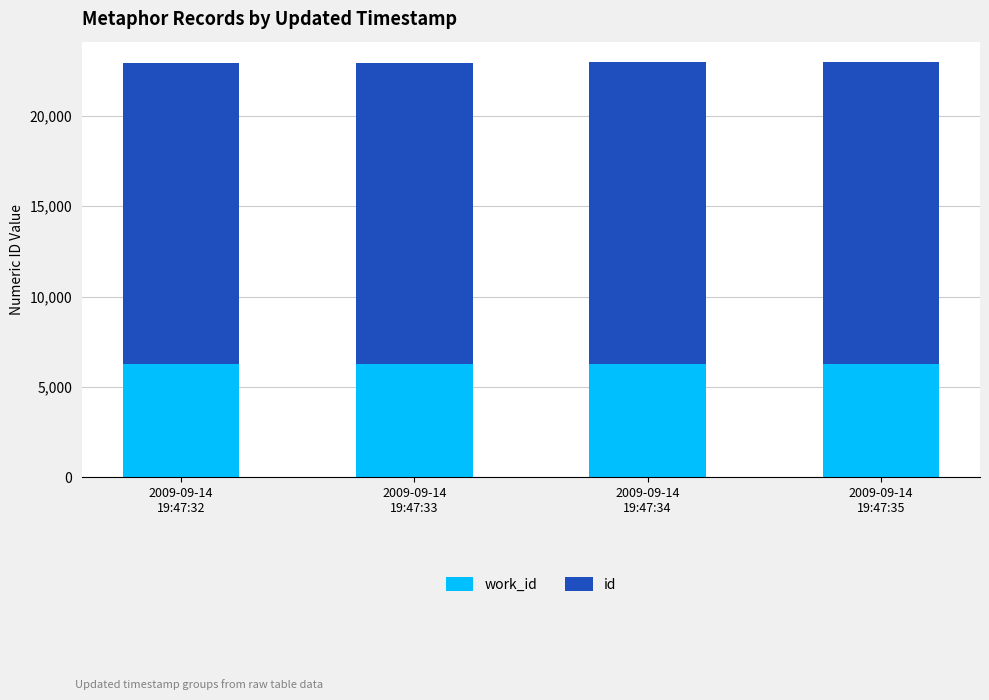

At which category is the sum across all series the highest?

2009-09-14
19:47:35